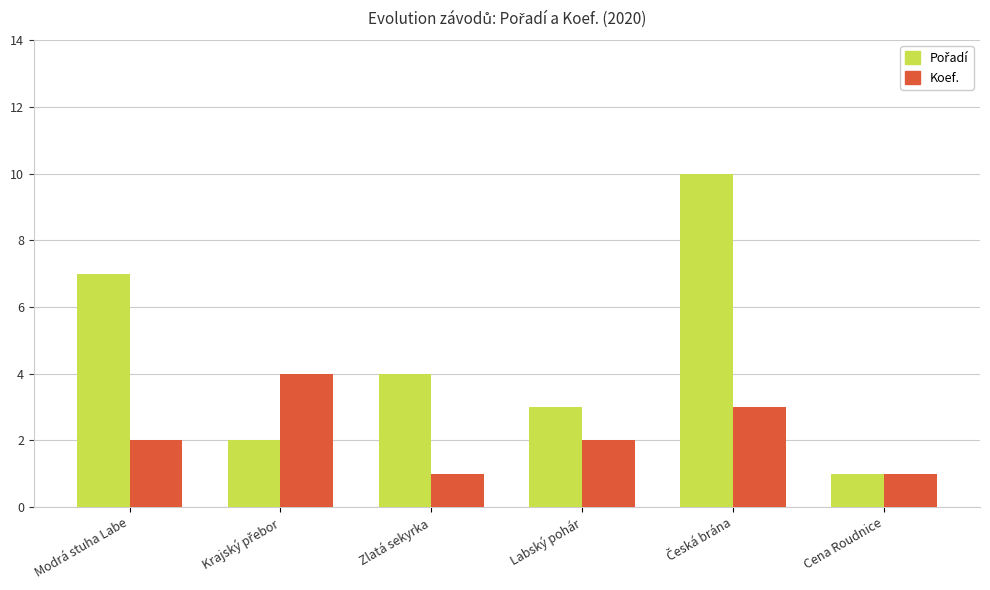

The Koef. series shows 2 at Modrá stuha Labe. True or false?

True